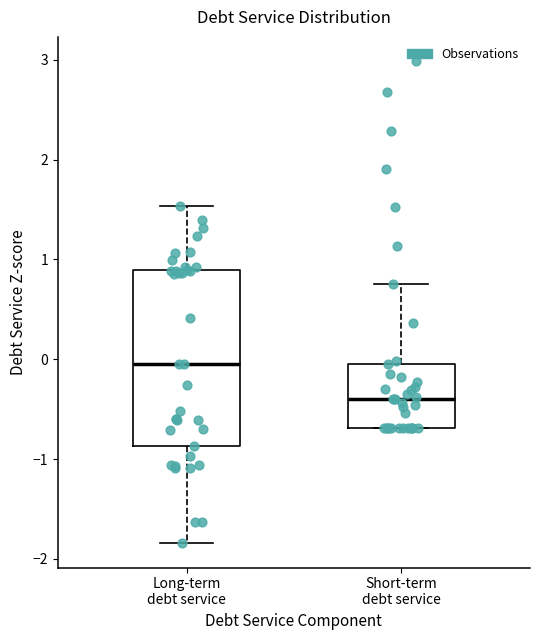

Reading left to right, read every box against the y-axis: the position of its median line, the range the box covers, and the ends of its whiskers. The values are not printed on the chart, so give them approximately, as read against the axis.

Long-term debt service: median 0.0, box -0.9 to 0.9, whiskers -1.8 to 1.5
Short-term debt service: median -0.4, box -0.7 to 0.0, whiskers -0.7 to 0.8